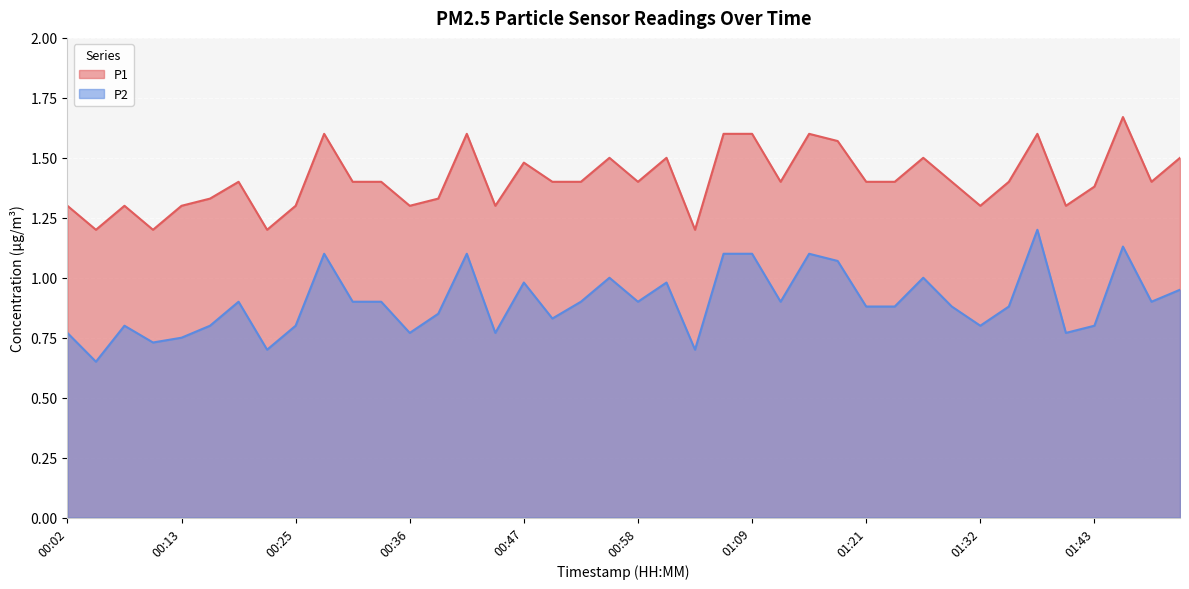

Reading left to right, list all the values displayed in this chart.

P1: 1.3	1.2	1.3	1.2	1.3	1.3	1.4	1.2	1.3	1.6	1.4	1.4	1.3	1.3	1.6	1.3	1.5	1.4	1.4	1.5	1.4	1.5	1.2	1.6	1.6	1.4	1.6	1.6	1.4	1.4	1.5	1.4	1.3	1.4	1.6	1.3	1.4	1.7	1.4	1.5
P2: 0.8	0.7	0.8	0.7	0.8	0.8	0.9	0.7	0.8	1.1	0.9	0.9	0.8	0.8	1.1	0.8	1.0	0.8	0.9	1.0	0.9	1.0	0.7	1.1	1.1	0.9	1.1	1.1	0.9	0.9	1.0	0.9	0.8	0.9	1.2	0.8	0.8	1.1	0.9	0.9